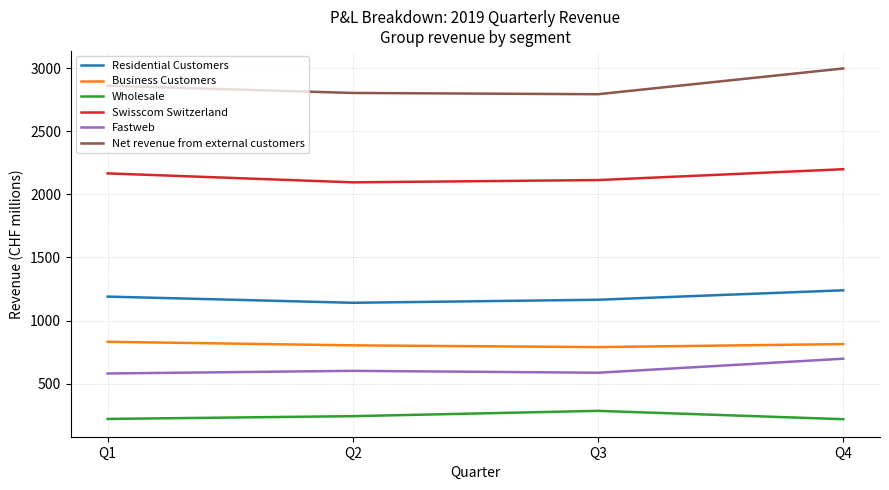

Which series has the largest range (max minus min)?

Net revenue from external customers